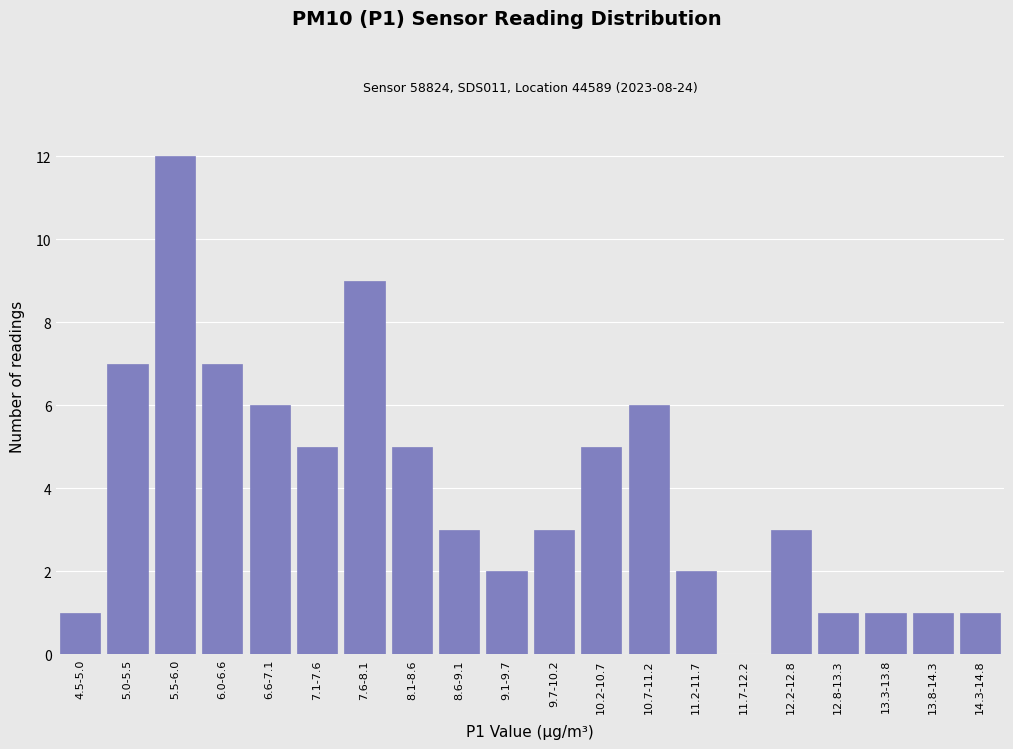

Reading right to left, transcribe all the data shown in this chart.

14.3-14.8=1	13.8-14.3=1	13.3-13.8=1	12.8-13.3=1	12.2-12.8=3	11.7-12.2=0	11.2-11.7=2	10.7-11.2=6	10.2-10.7=5	9.7-10.2=3	9.1-9.7=2	8.6-9.1=3	8.1-8.6=5	7.6-8.1=9	7.1-7.6=5	6.6-7.1=6	6.0-6.6=7	5.5-6.0=12	5.0-5.5=7	4.5-5.0=1